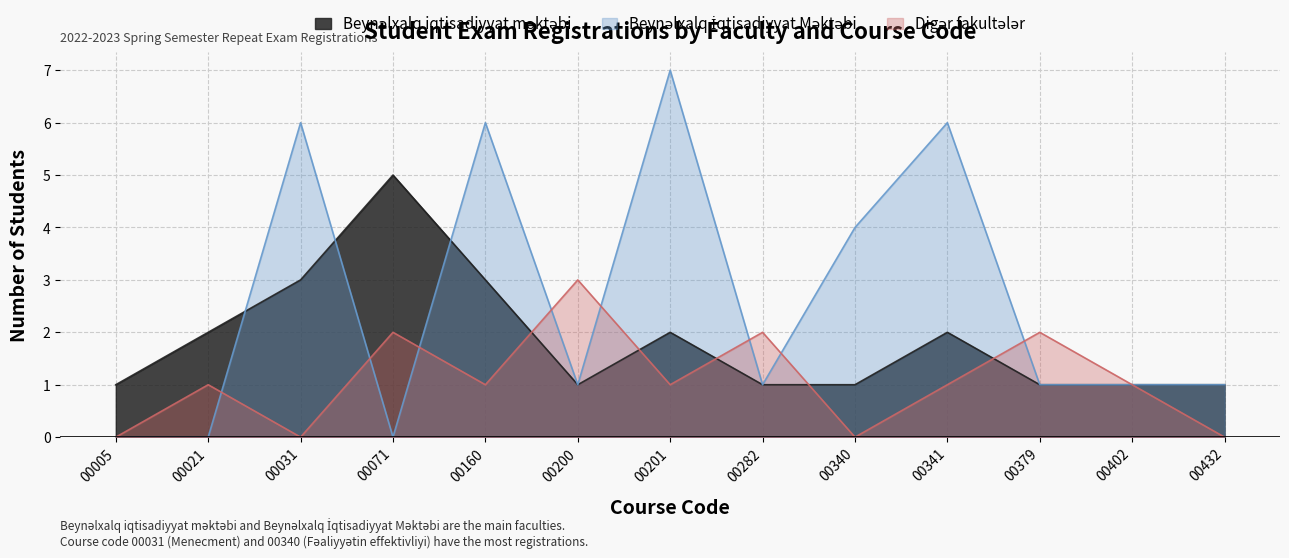

What is the spread (max minus min) of values at 00200?

2